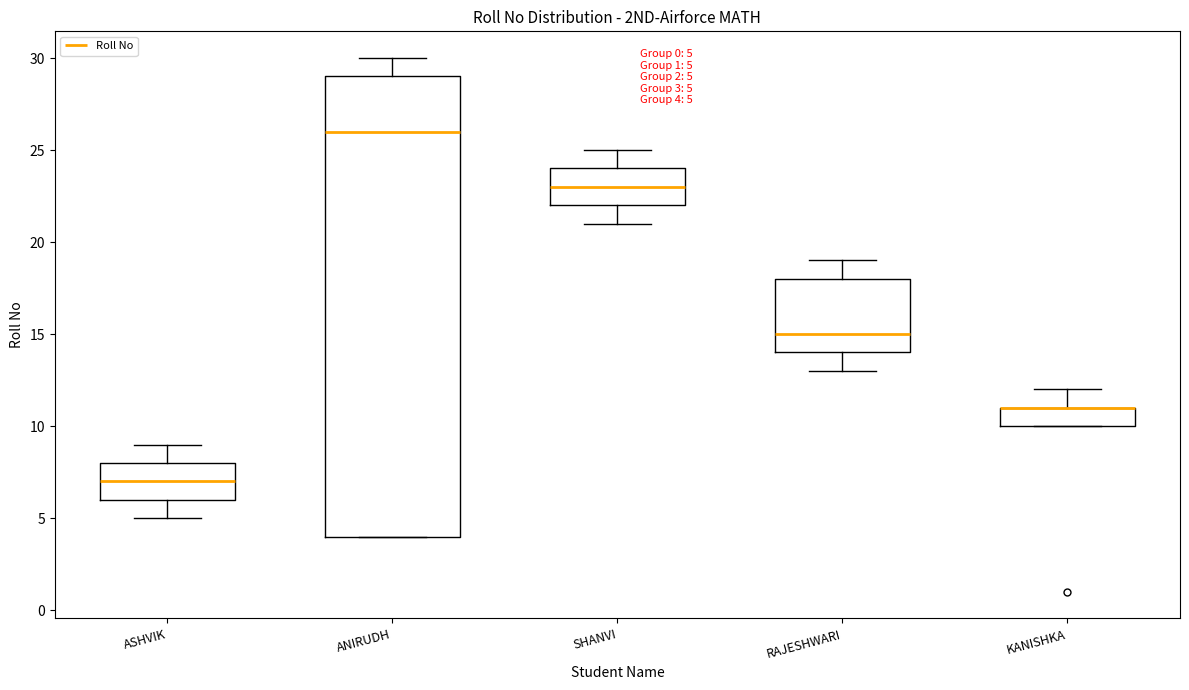

Comparing the boxes themselves (not the whiskers), which one is the tallest?

ANIRUDH